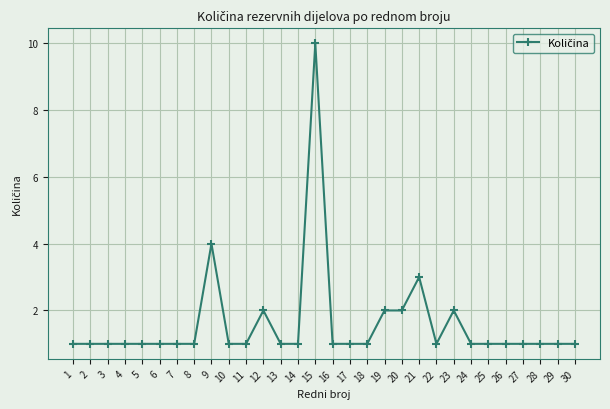

What is the greatest value displayed?

10